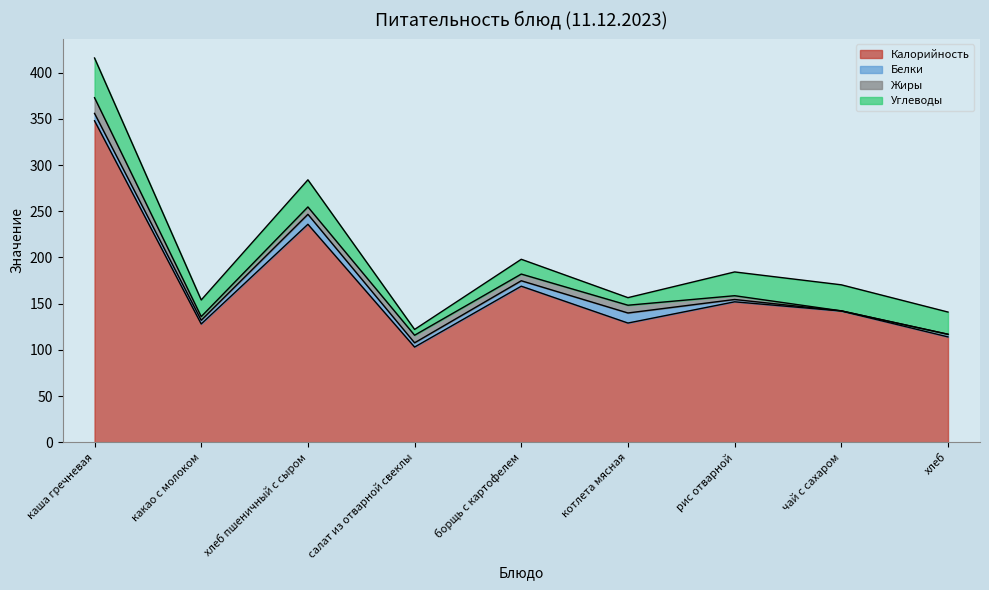

What is the difference between the Углеводы values at хлеб пшеничный с сыром and котлета мясная?

21.2